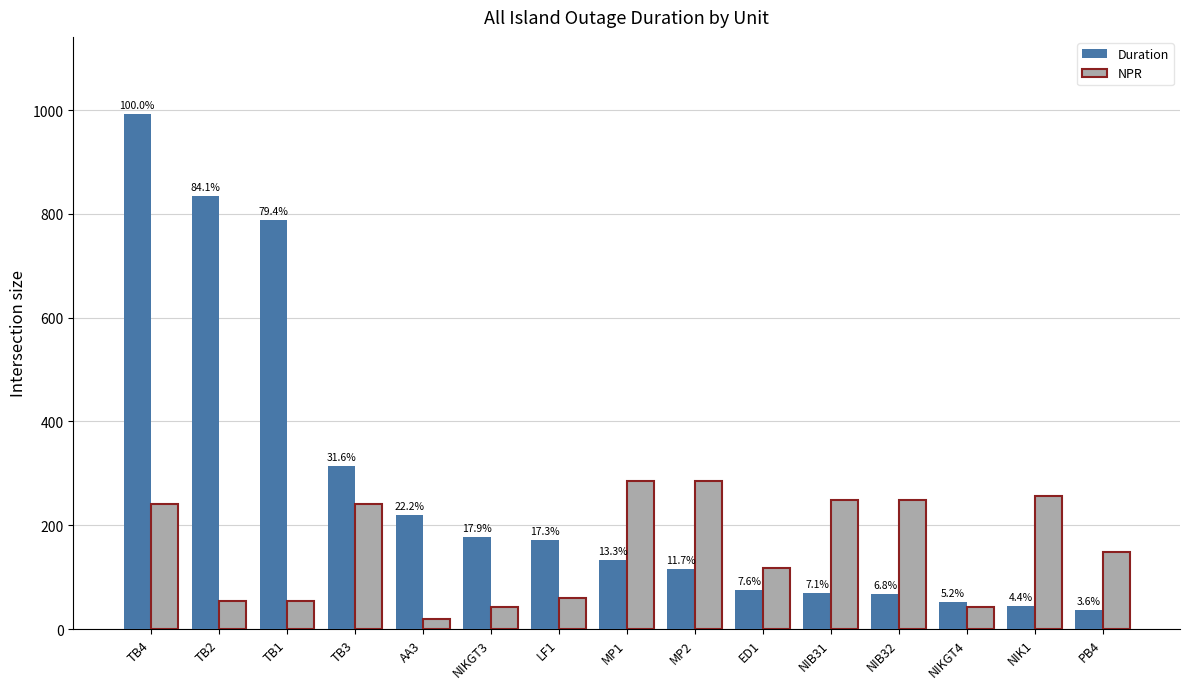

What are all the series names shown in the legend?

Duration, NPR